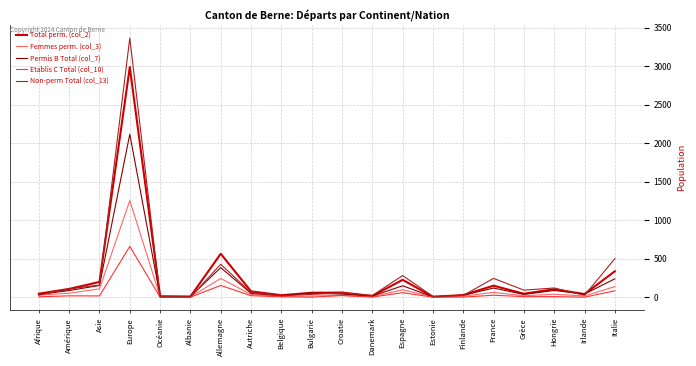

Which label corresponds to the largest value in the chart?

Europe